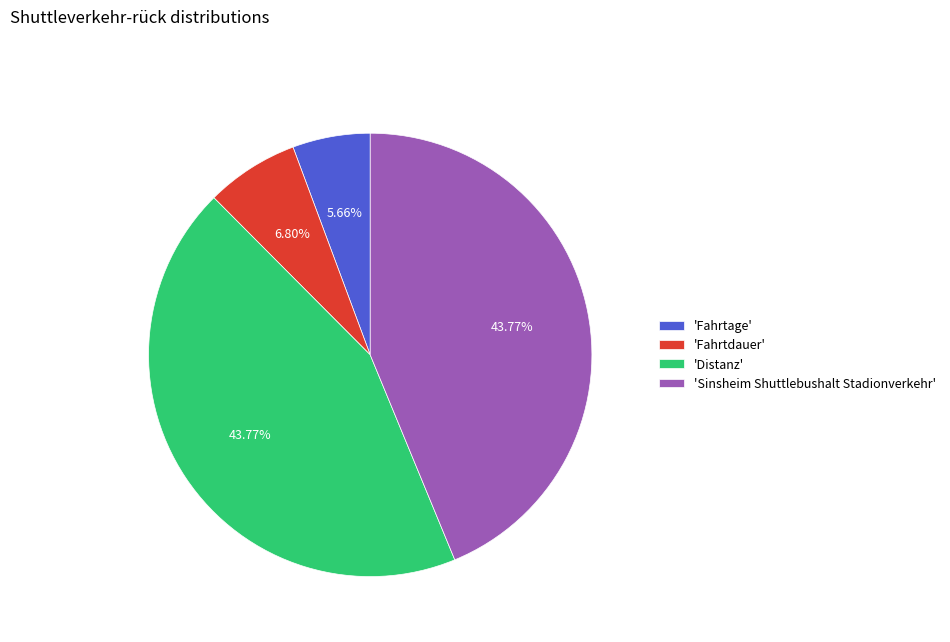

Is the sum of 'Distanz' and 'Fahrtdauer' greater than half?

Yes